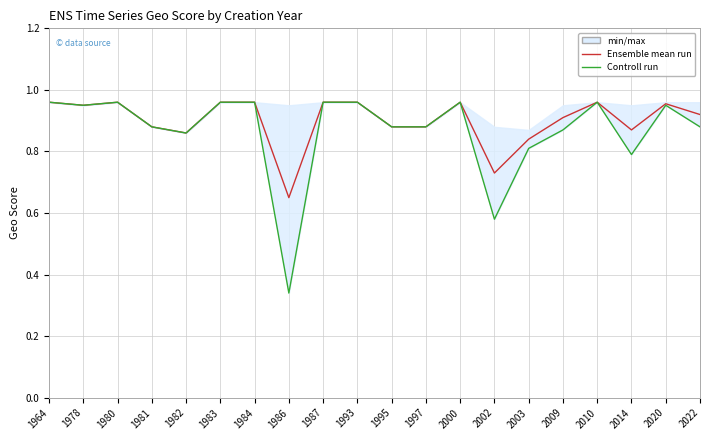

Is it true that Ensemble mean run equals 0.9 at 2022?

True